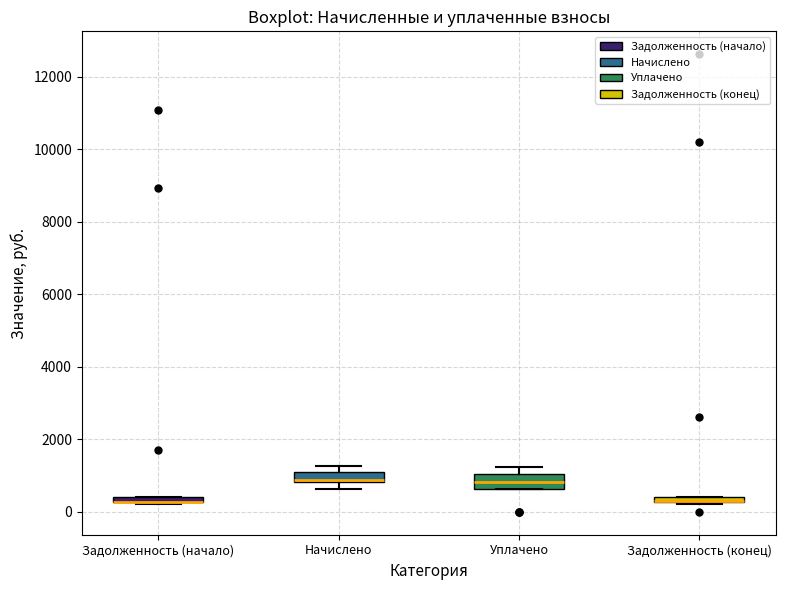

Where is the upper edge of the box for Задолженность (конец) on the y-axis? The values are not printed on the chart, so give them approximately, as read against the axis.

400